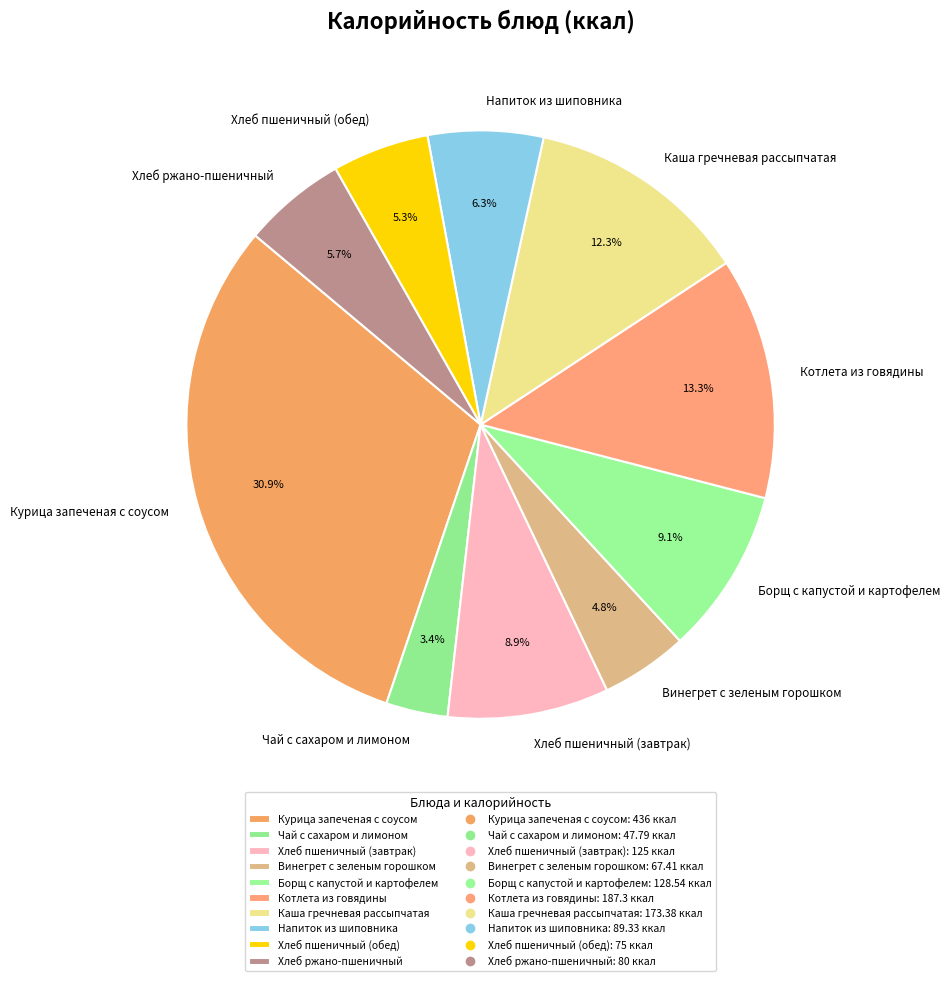

Between Хлеб ржано-пшеничный and Курица запеченая с соусом, which is larger?

Курица запеченая с соусом